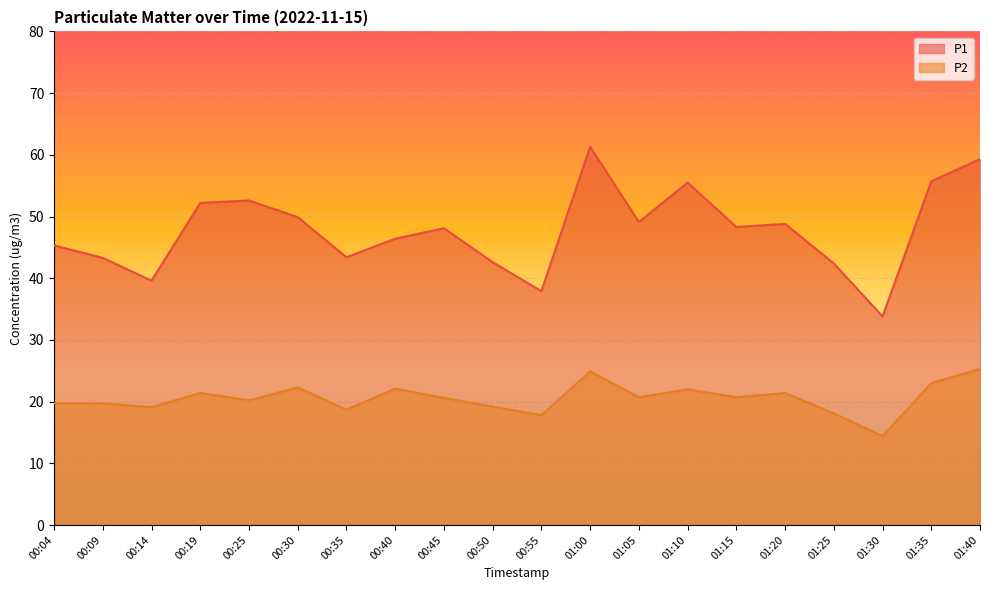

Which series has the widest spread of values?

P1